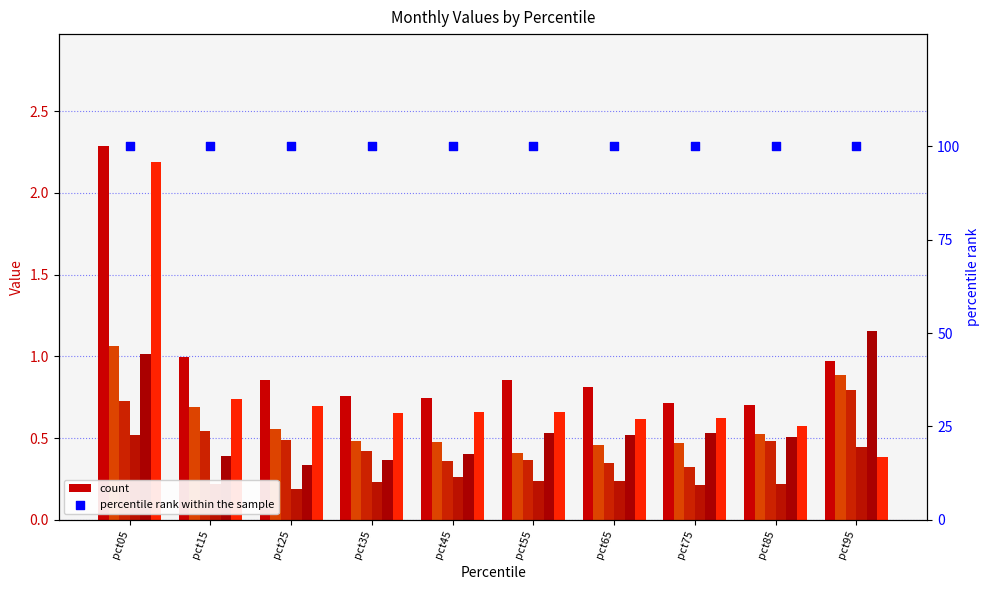

At how many categories does at least one series exceed 0?

10